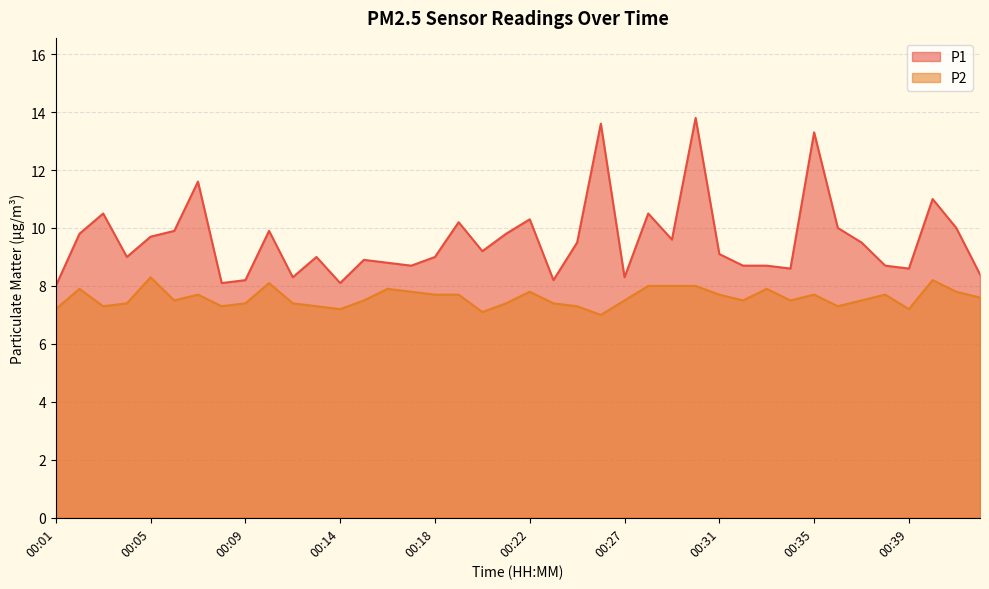

What is the value of the P1 point at the 6th from the left?

9.9